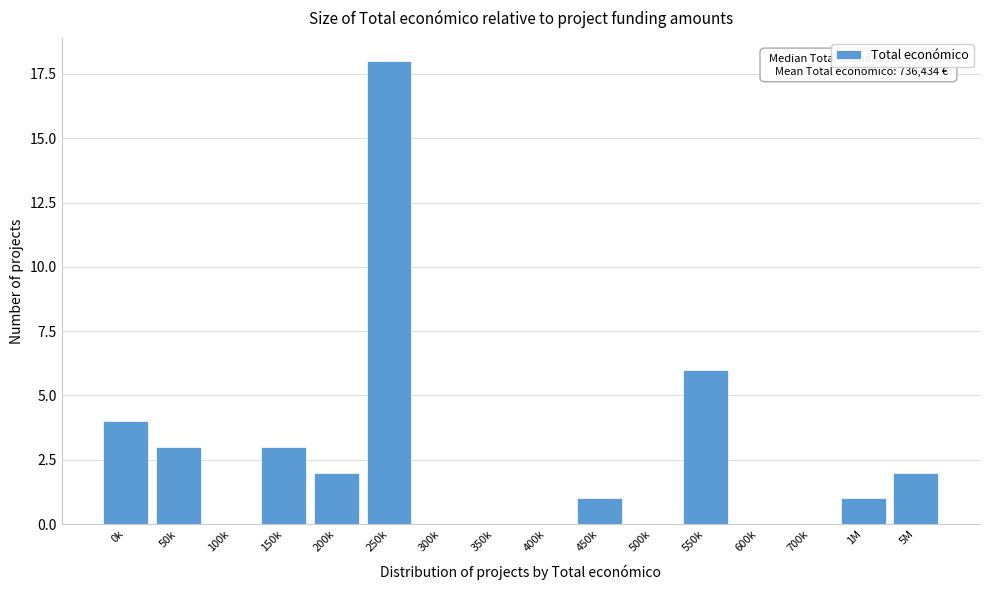

Reading left to right, what are all the values shown in this chart?

0k=4	50k=3	100k=0	150k=3	200k=2	250k=18	300k=0	350k=0	400k=0	450k=1	500k=0	550k=6	600k=0	700k=0	1M=1	5M=2